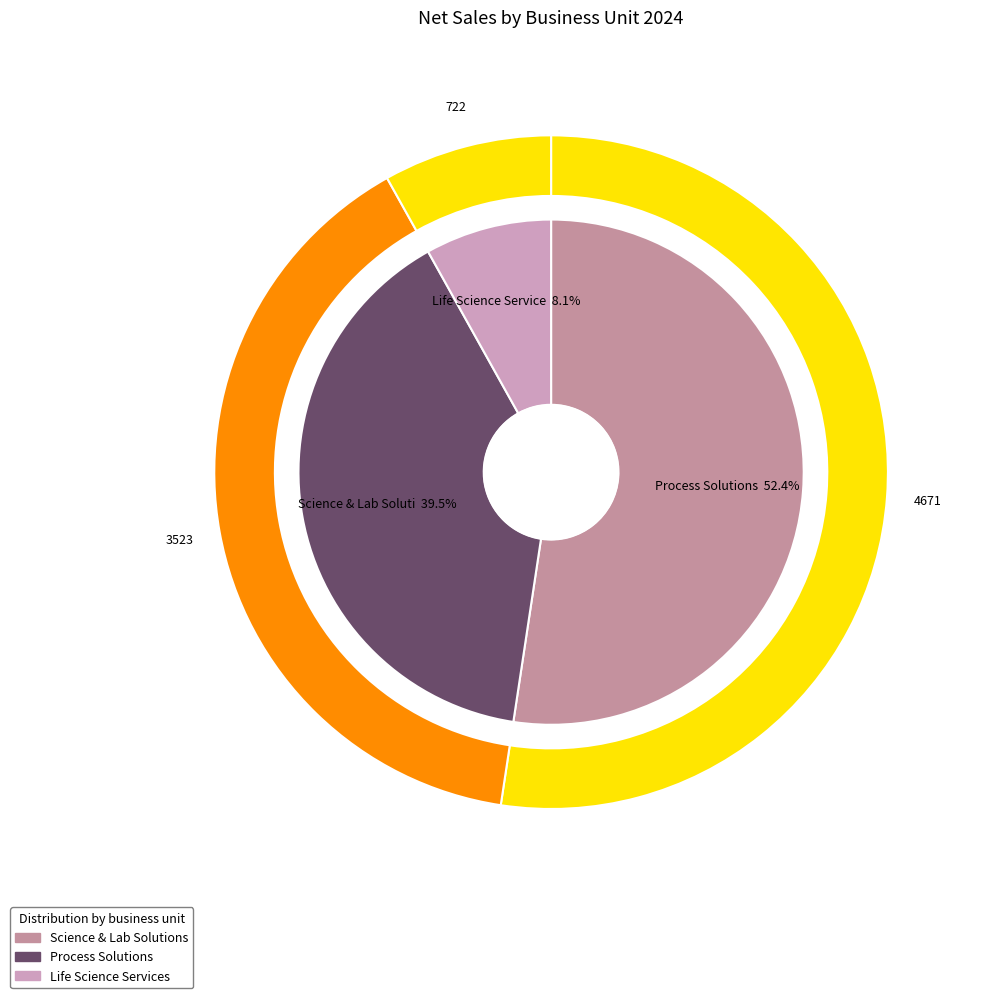

Approximately how many times larger is the value at Process Solutions compared to Life Science Services?

4.9